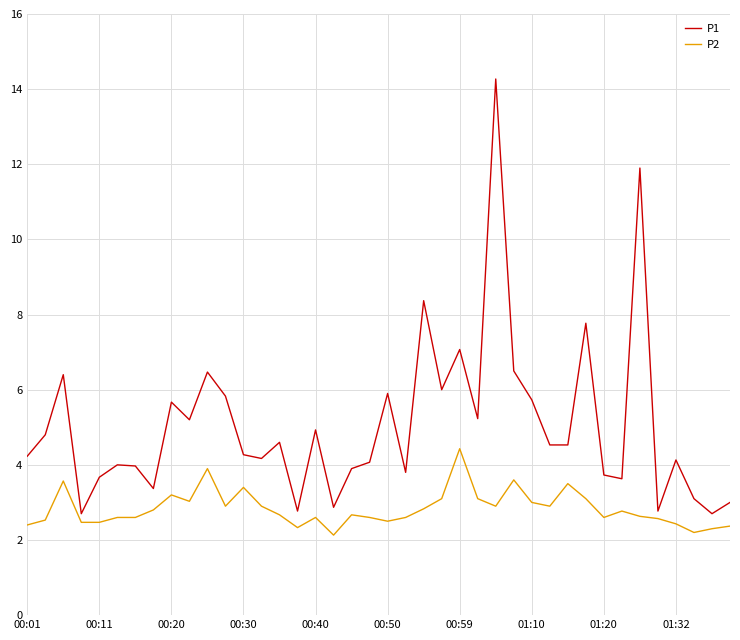

Rank the series by their maximum value, from lowest to highest.

P2, P1